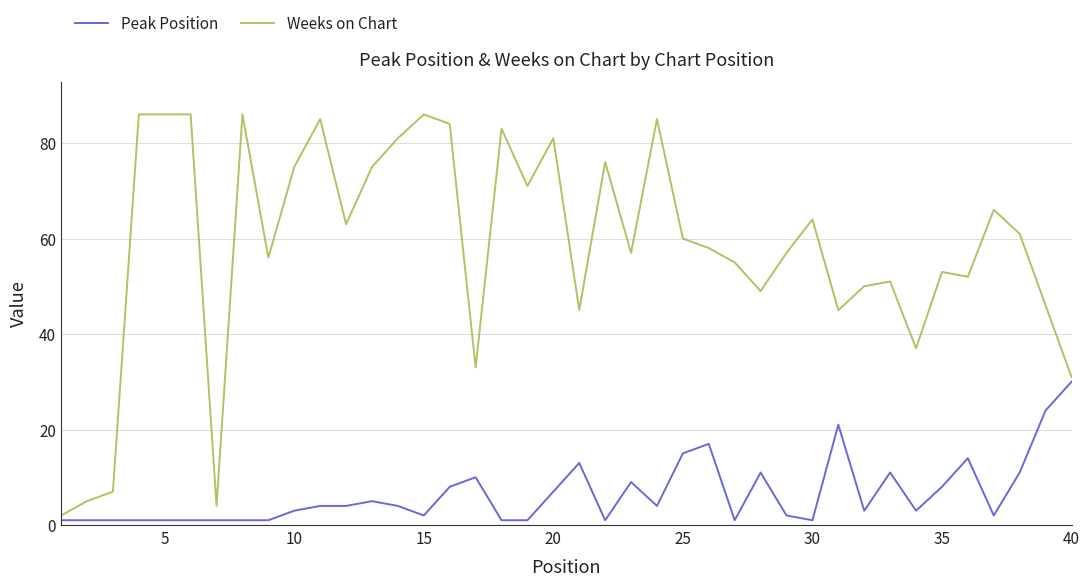

List the series in order of their peak value, lowest first.

Peak Position, Weeks on Chart